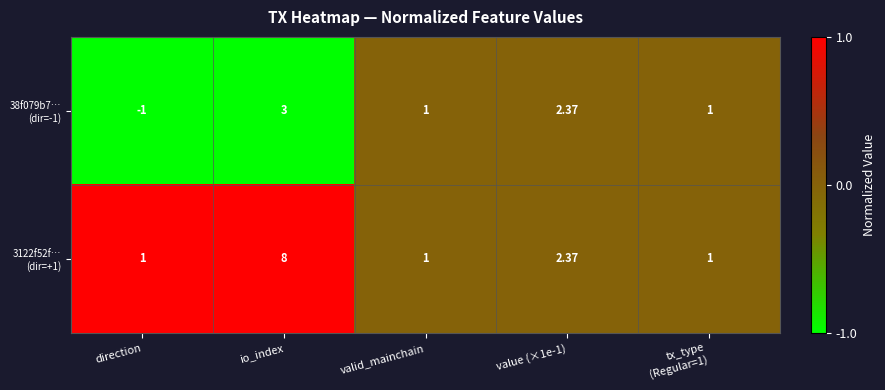

At which category does the chart reach its peak across all series?

io_index